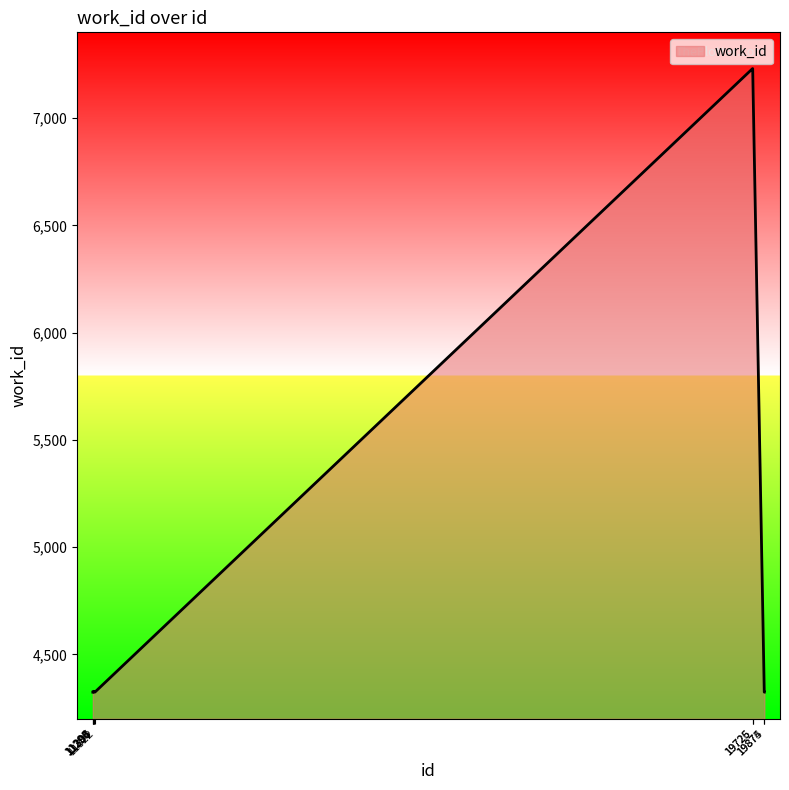

Count the number of data series in this chart.

1